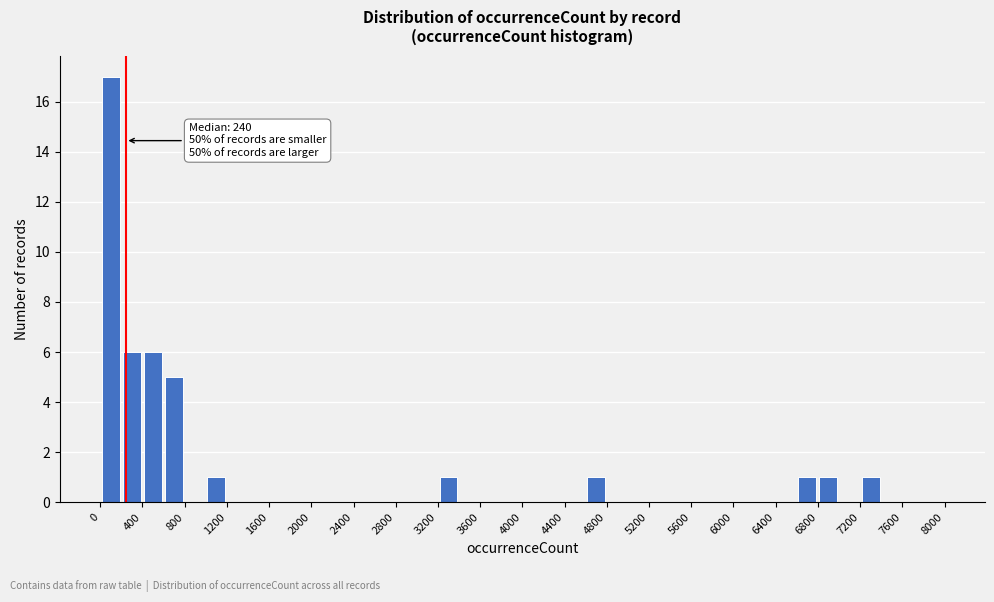

Which range on the x-axis has the tallest bar?

0 to 200